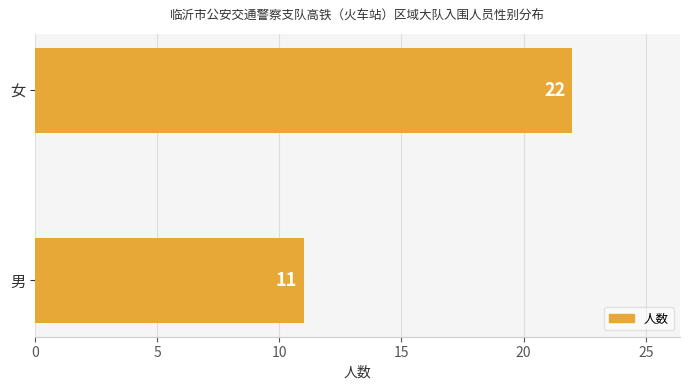

What is the maximum value shown in the chart?

22